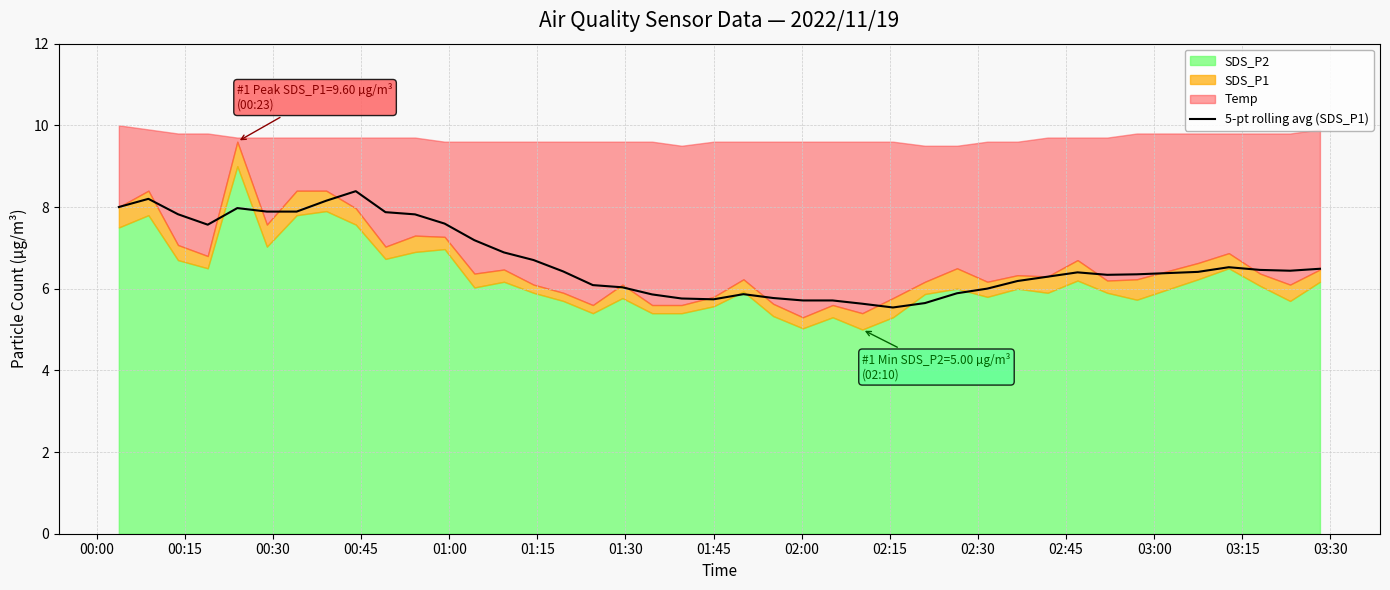

What is the maximum value for 5-pt rolling avg (SDS_P1)?

8.4